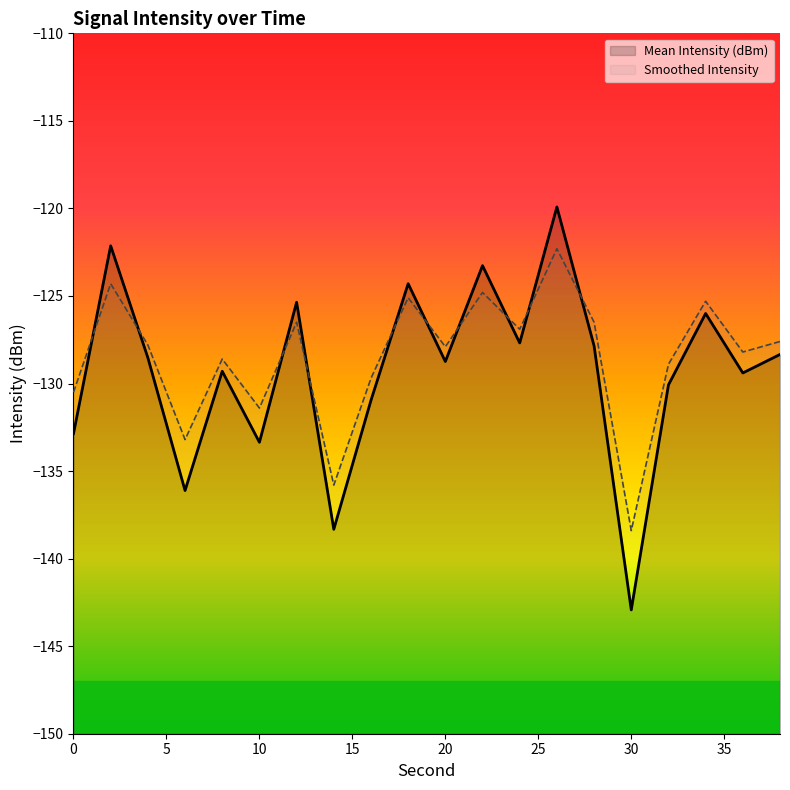

Is the value of Smoothed Intensity at 8 greater than the value of Mean Intensity (dBm) at 38?

No